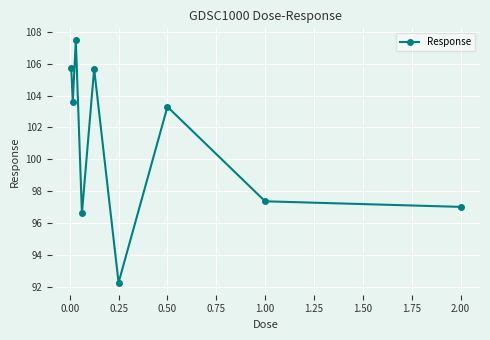

What is the greatest value displayed?

107.5